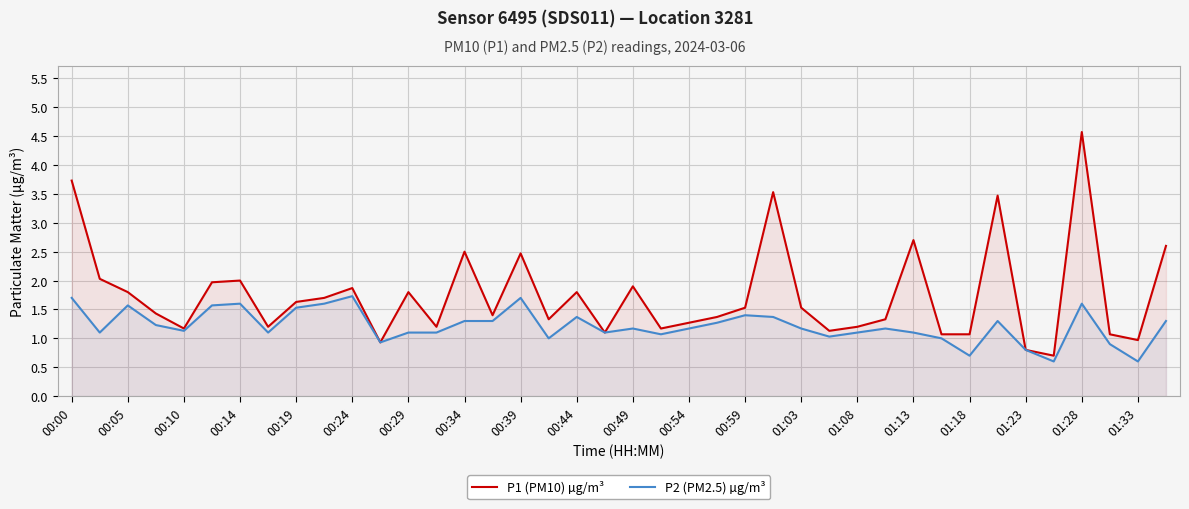

How many lines are shown in the chart?

2